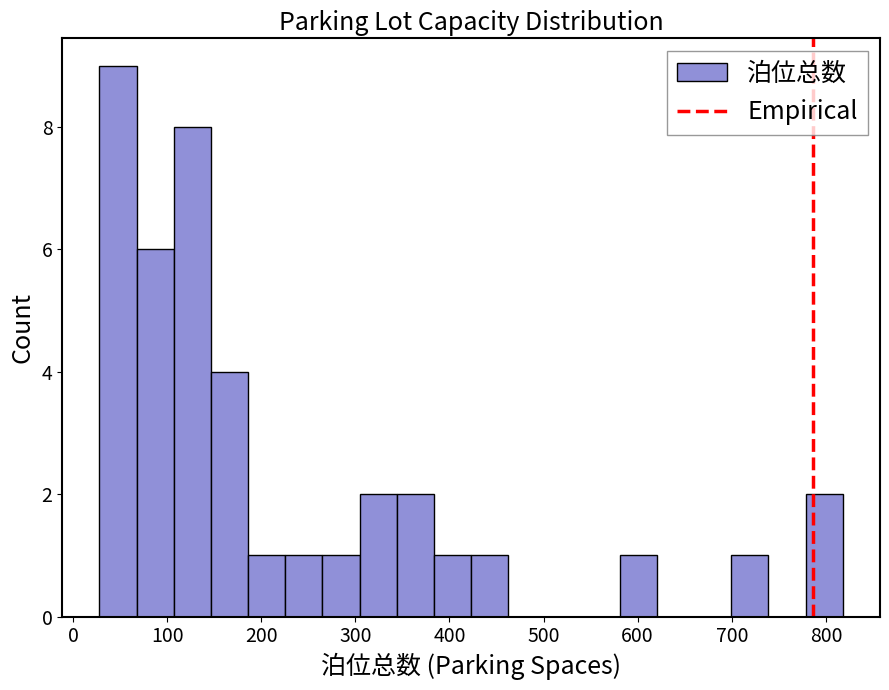

Read against the x-axis, roughly where is the centre of the tallest bar?

50